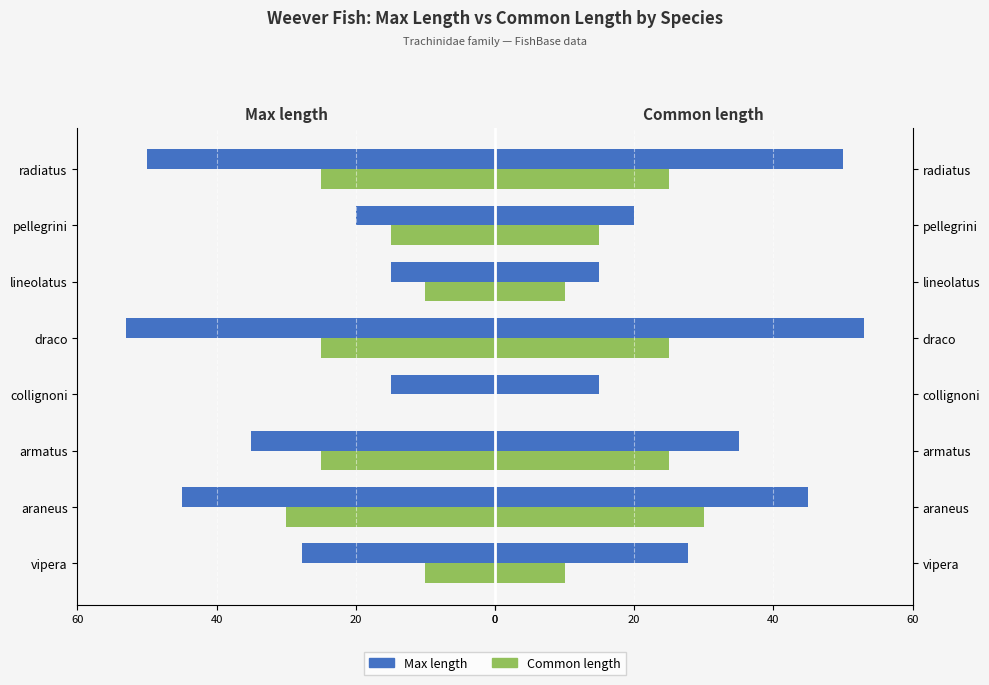

What is the difference between the maximum and minimum values in the Common length series?

30.0